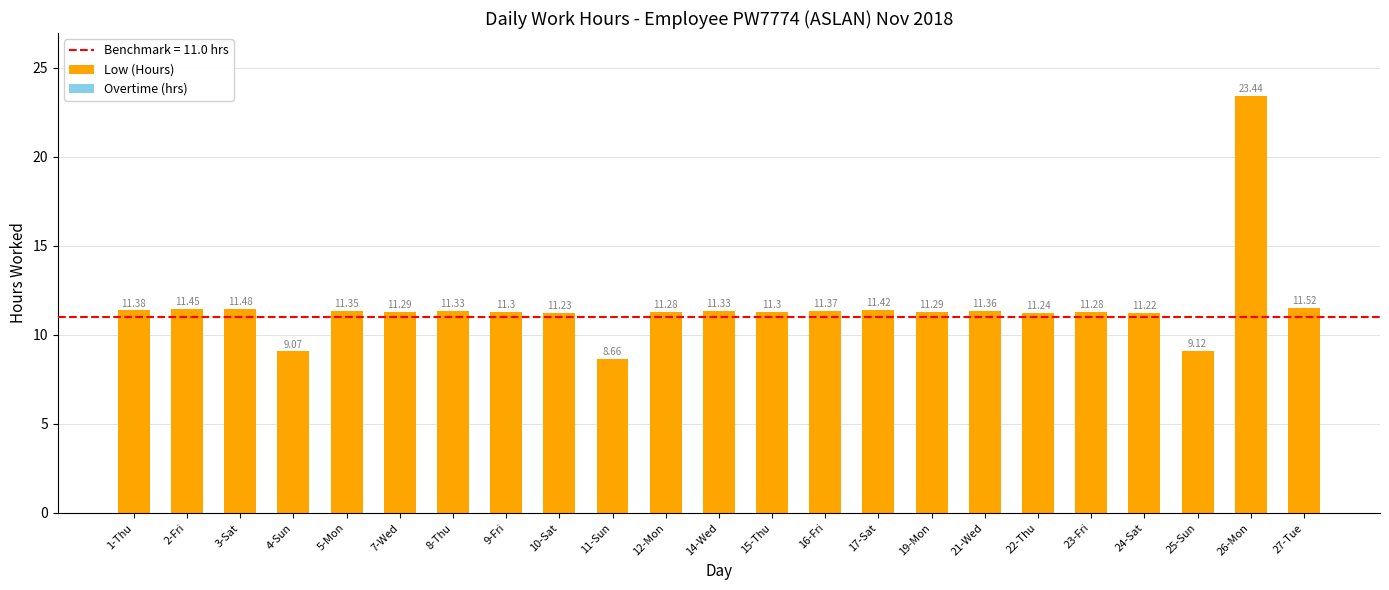

What is the maximum value shown in the chart?

23.4